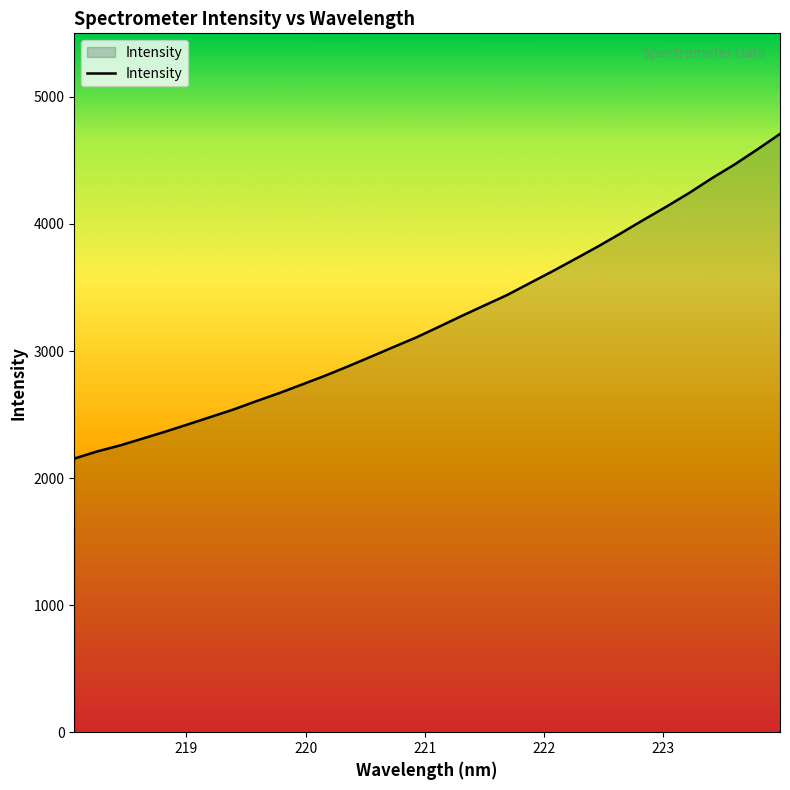

What is the maximum value shown in the chart?

4708.5